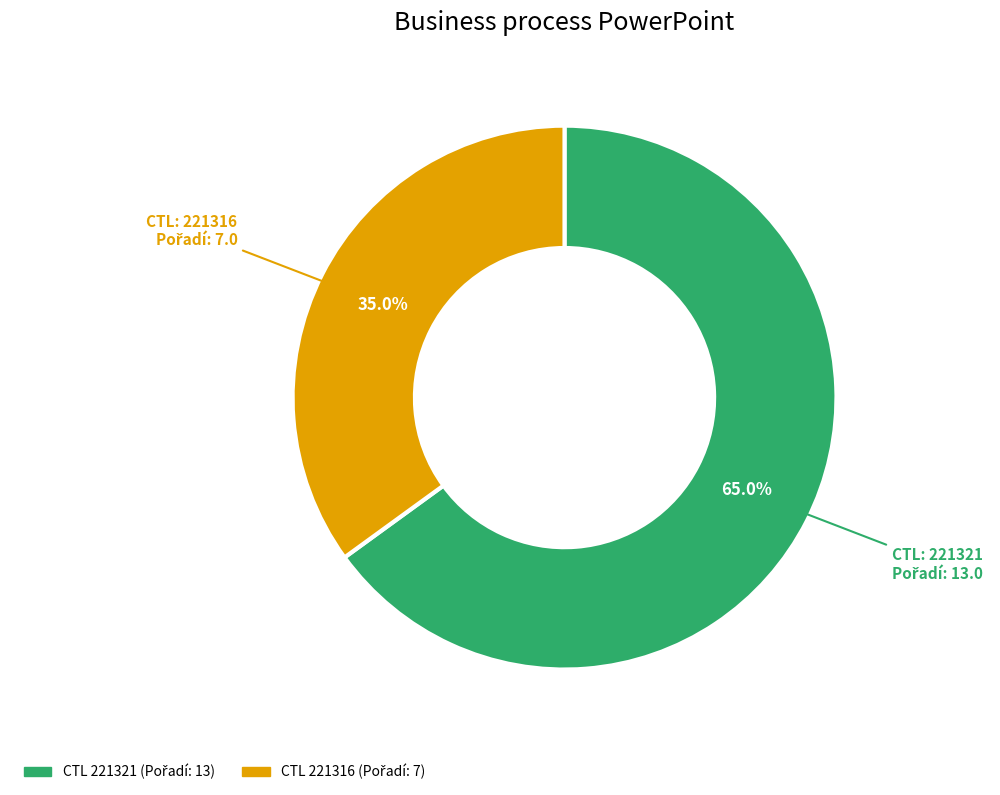

Is there any slice that represents more than half of the pie?

Yes